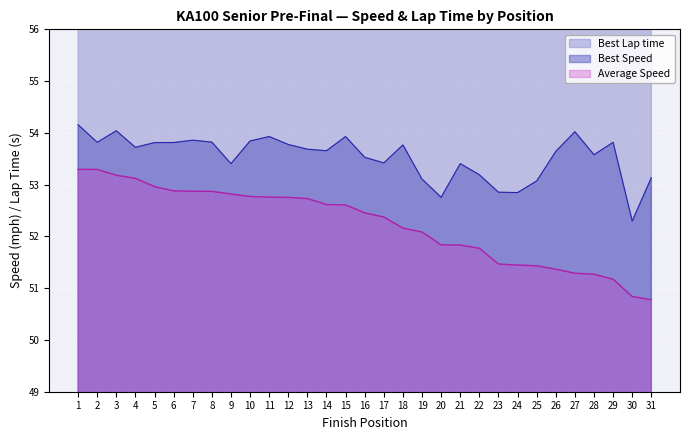

How many values in the Average Speed series are below 52?

12